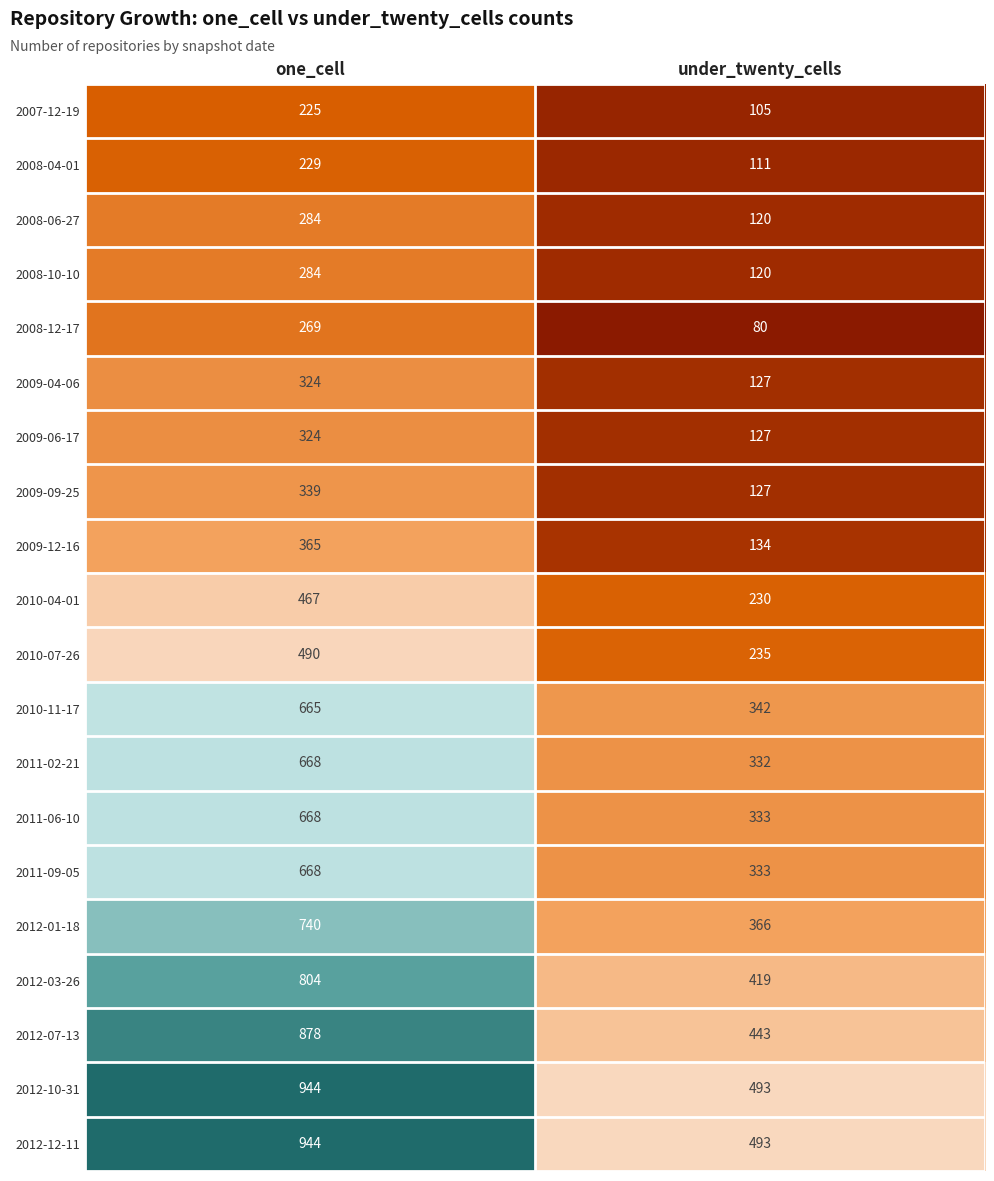

True or false: 2009-09-25 has a value of 127 at under_twenty_cells.

True